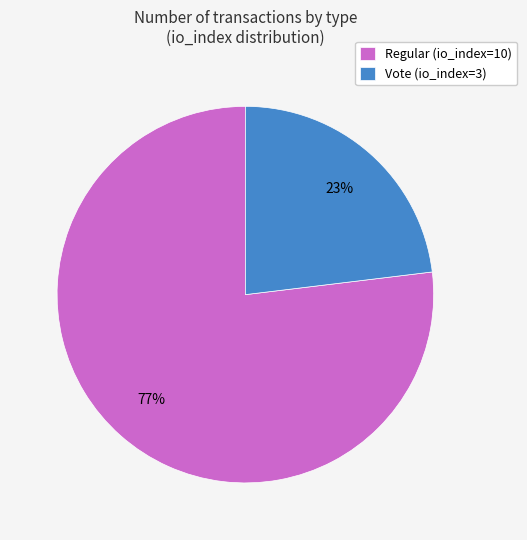

To the nearest percent, what is the difference between the largest and smallest slice percentages?

54%